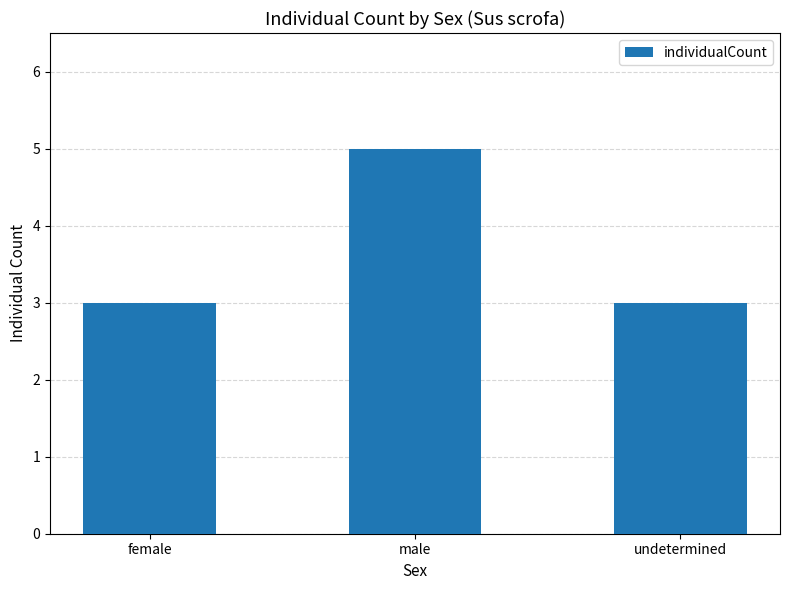

What is the sum of all values?

11